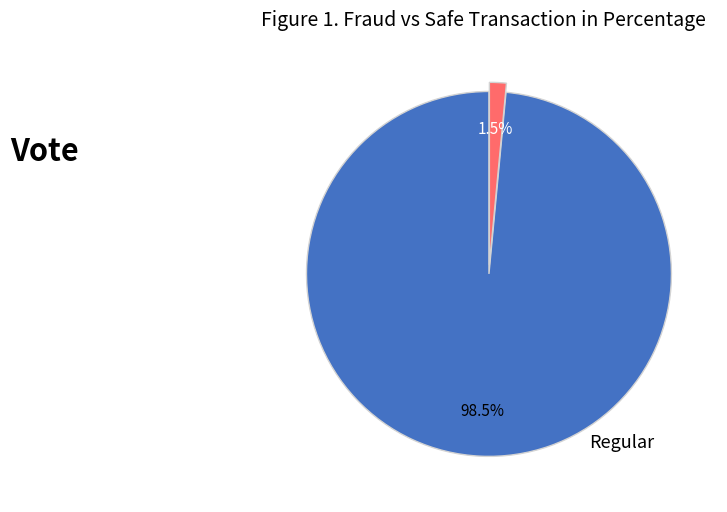

To the nearest percent, what is the average slice percentage?

50%